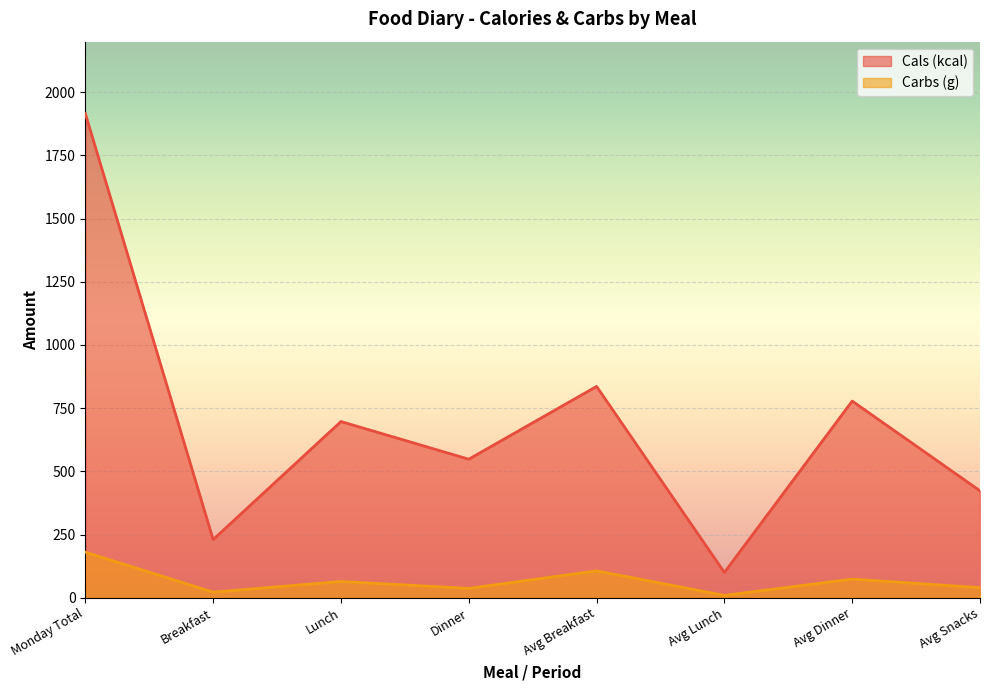

What is the sum of all Carbs (g) values?

532.2